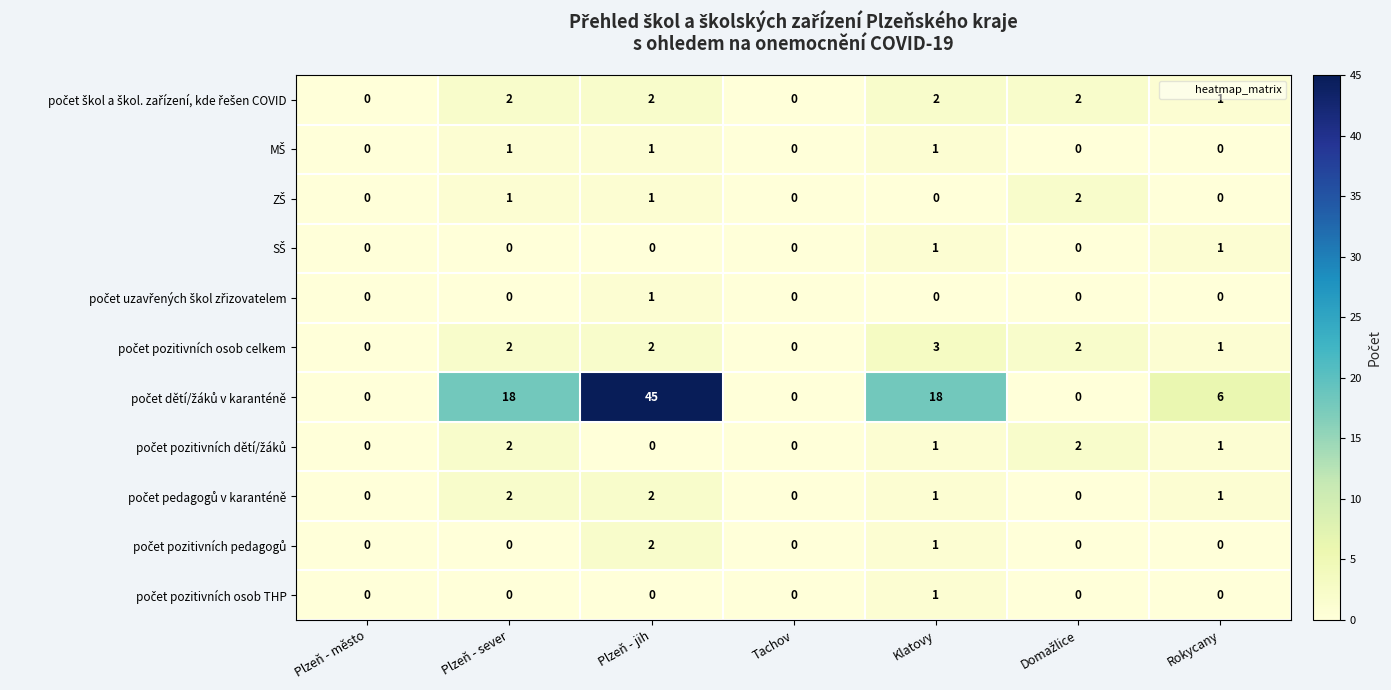

At which category is the sum across all series the highest?

Plzeň - jih